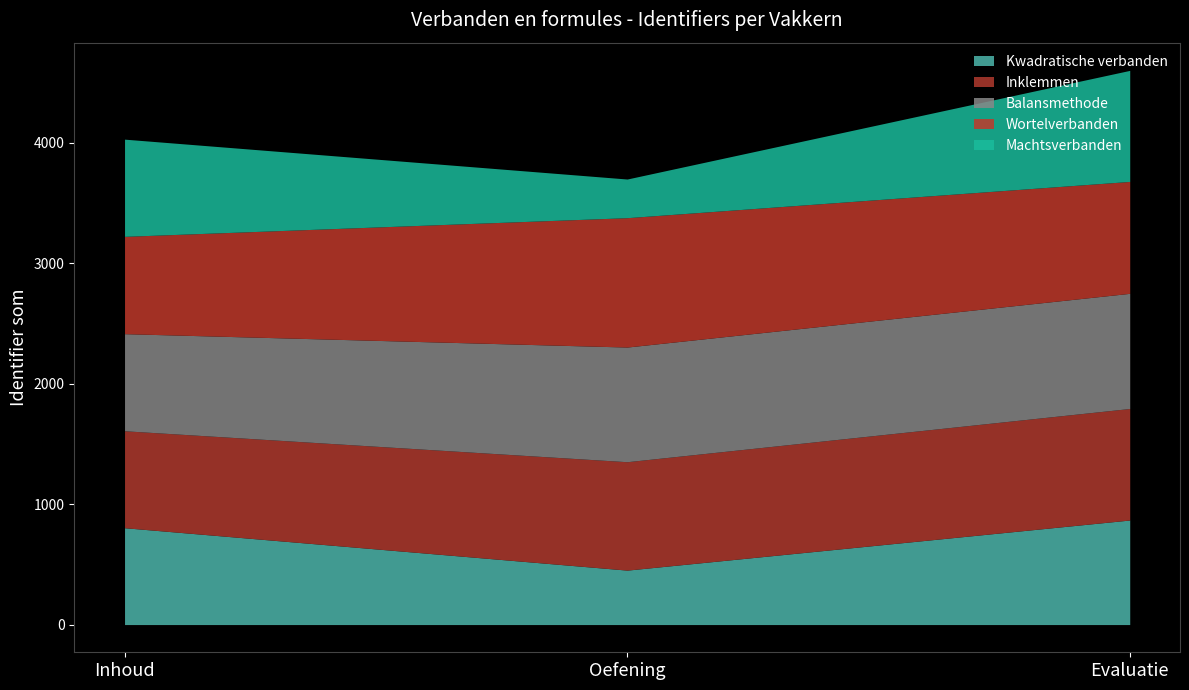

Which category has the lowest value in the Kwadratische verbanden series?

Oefening